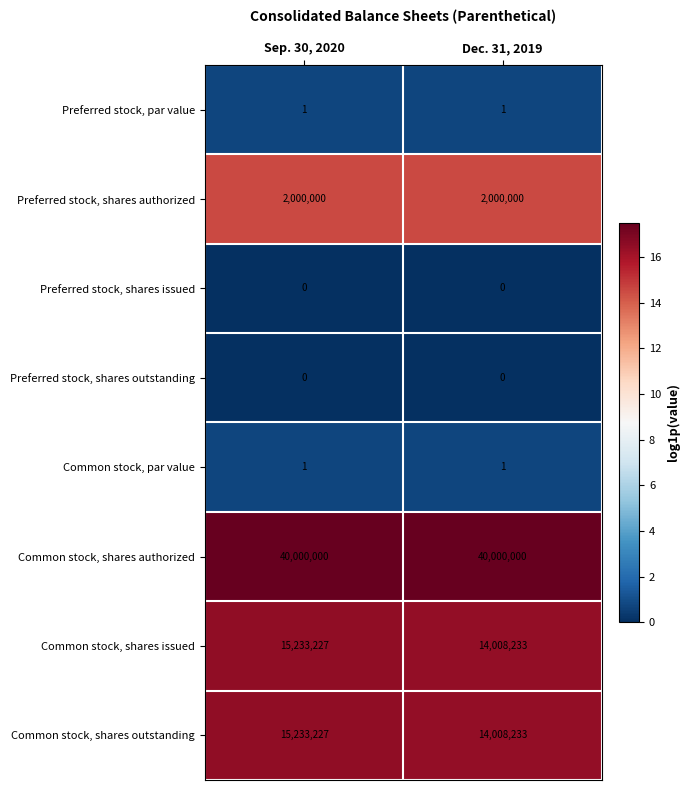

What is the spread (max minus min) of values at Dec. 31, 2019?

40000000